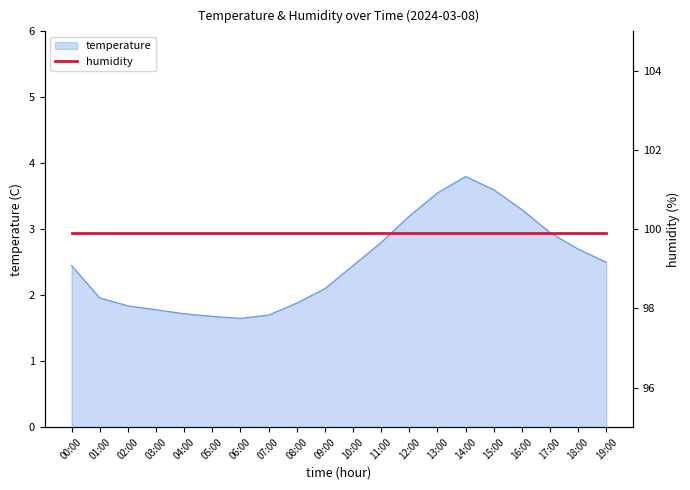

Where is the first local minimum?

06:00